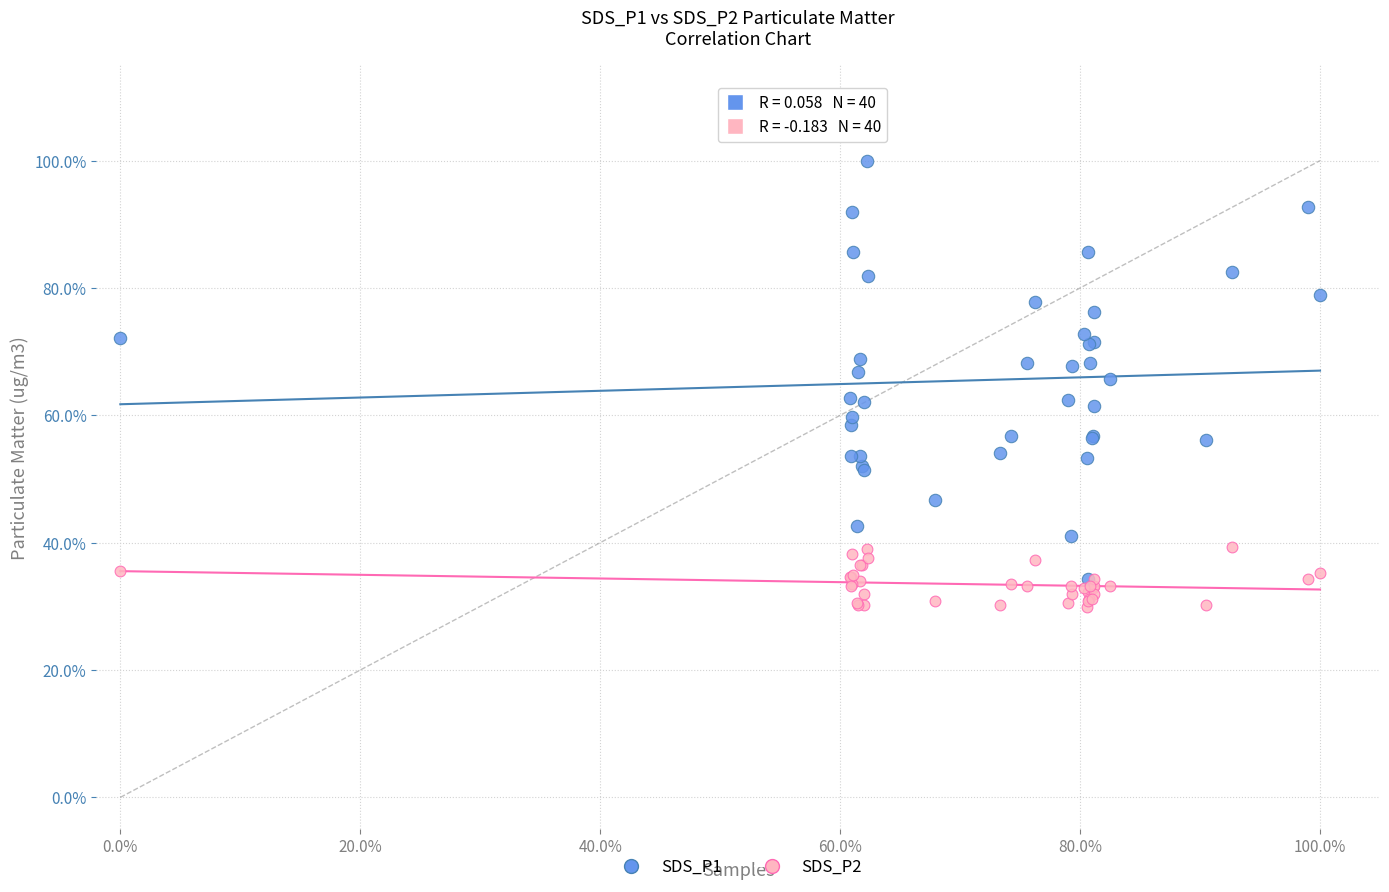

What are all the series names shown in the legend?

SDS_P1, SDS_P2